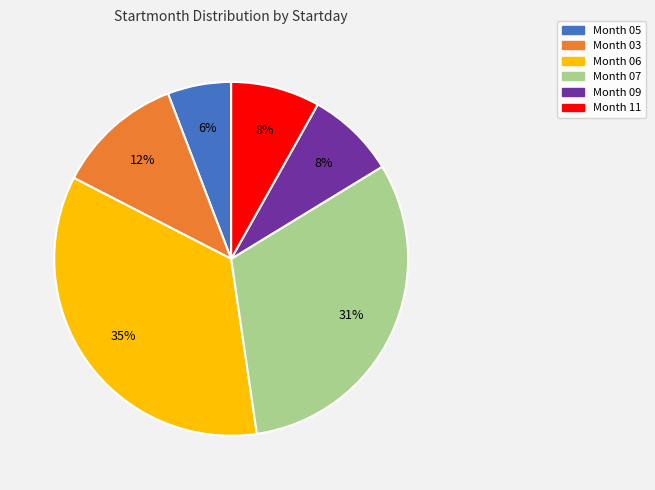

To the nearest percent, what is the difference between the largest and smallest slice percentages?

29%